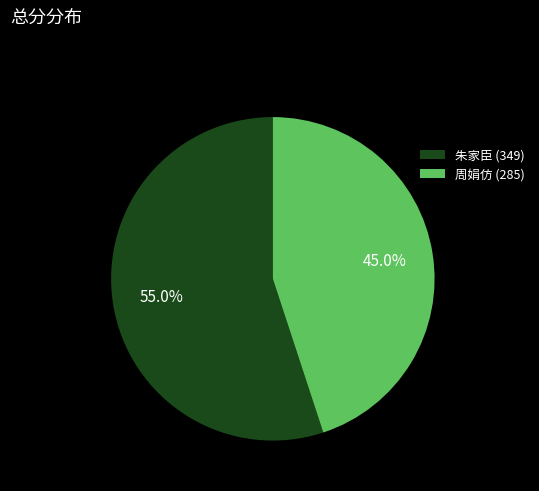

To the nearest percent, what portion does 朱家臣 (349) represent?

55%